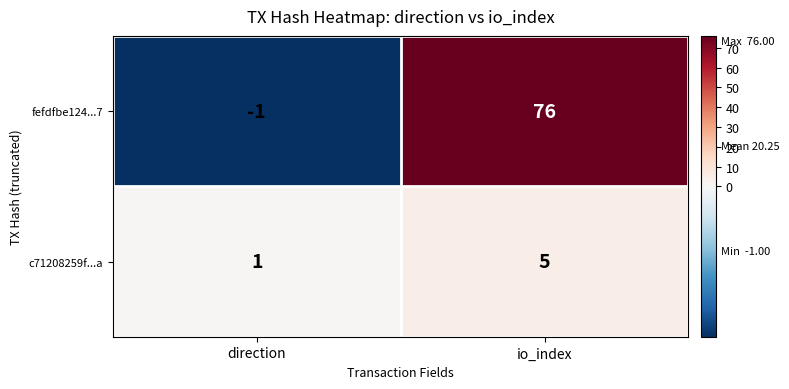

What is the difference between the highest and lowest values at io_index?

71